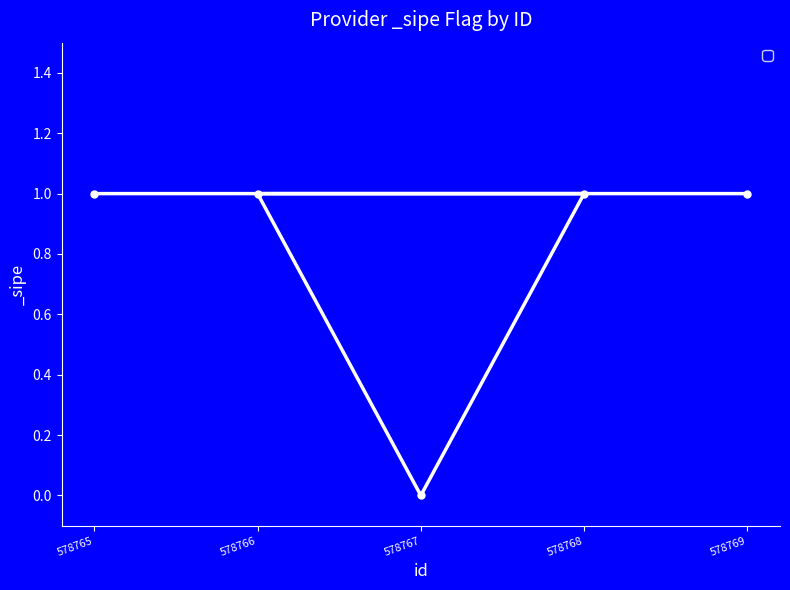

What is the value of the 2nd point from the left?

1